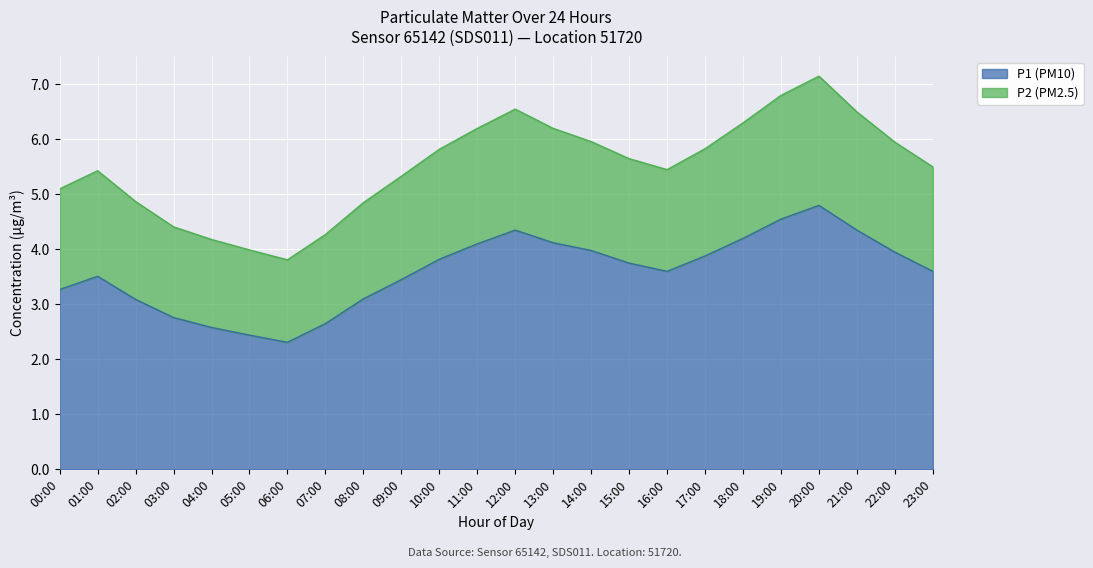

Which has a higher value, 20:00 or 01:00?

20:00